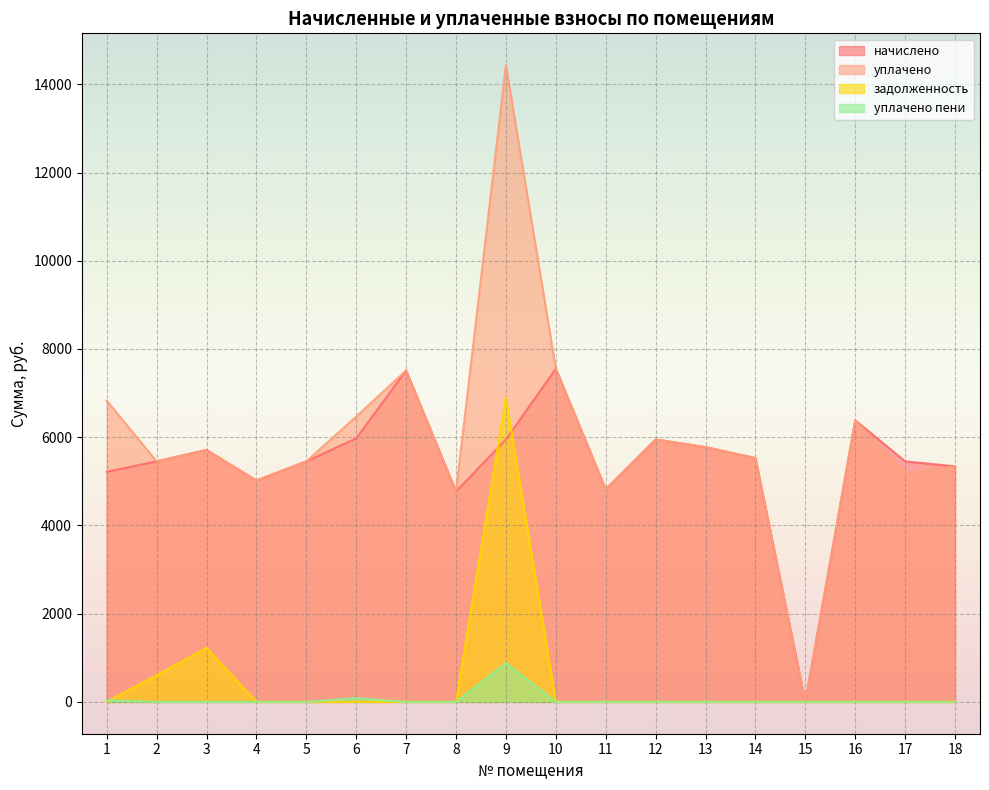

What is the difference between the maximum and second lowest values in the уплачено series?

9664.7